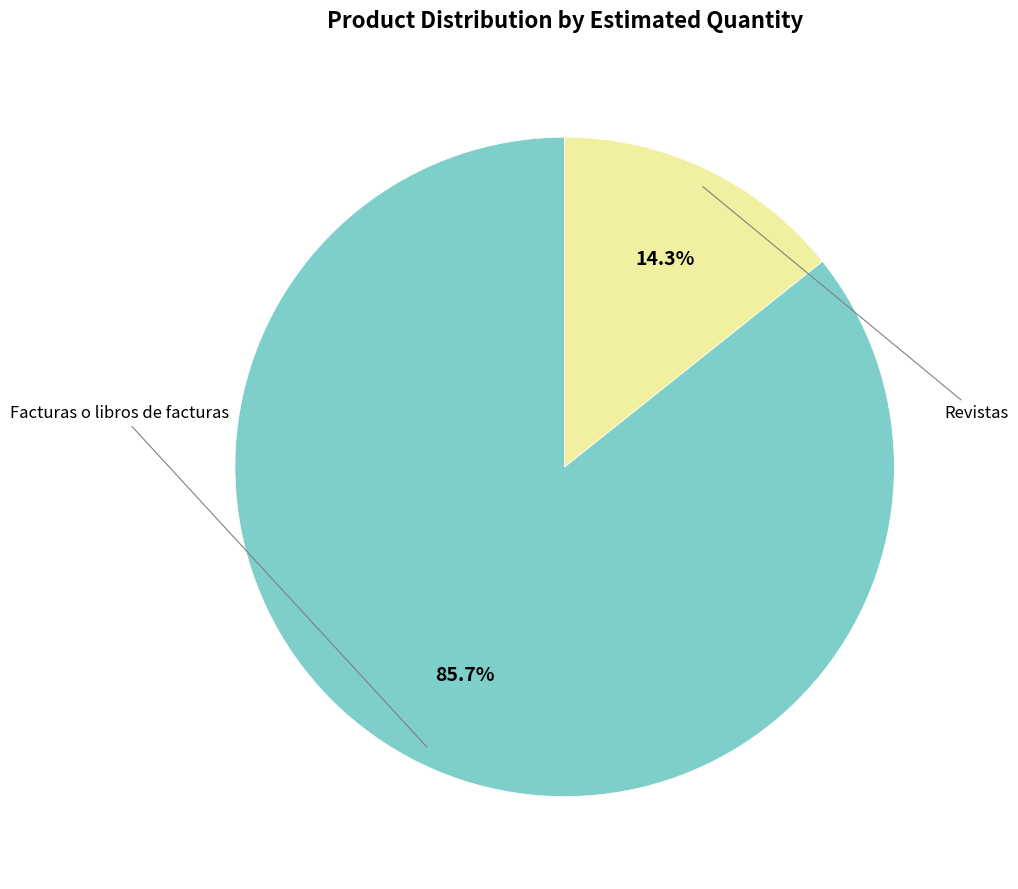

Is there a majority slice in this chart?

Yes